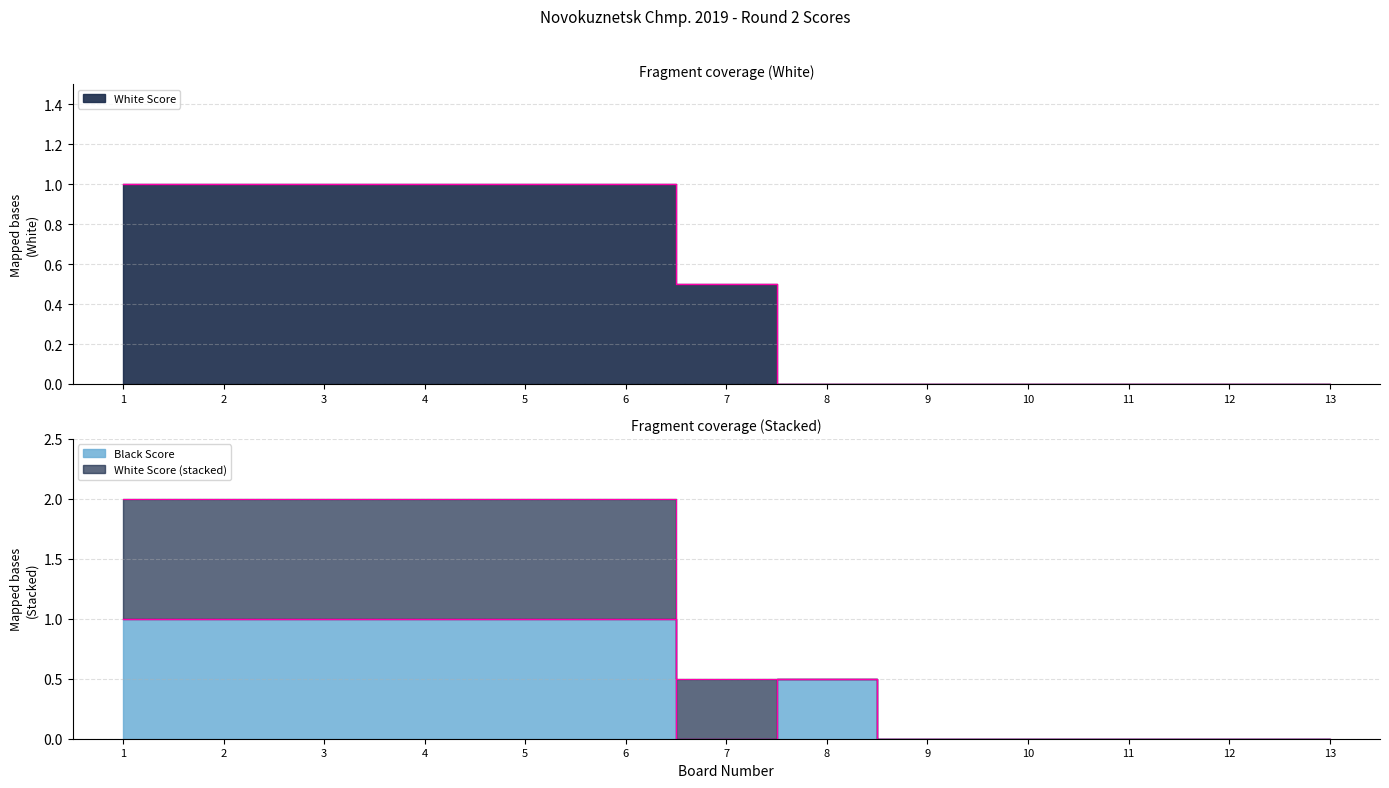

Reading right to left, what are all the values shown in this chart?

White Score: 0.0	0.0	0.0	0.0	0.0	0.0	0.5	1.0	1.0	1.0	1.0	1.0	1.0
Black Score: 0.0	0.0	0.0	0.0	0.0	0.5	0.0	1.0	1.0	1.0	1.0	1.0	1.0